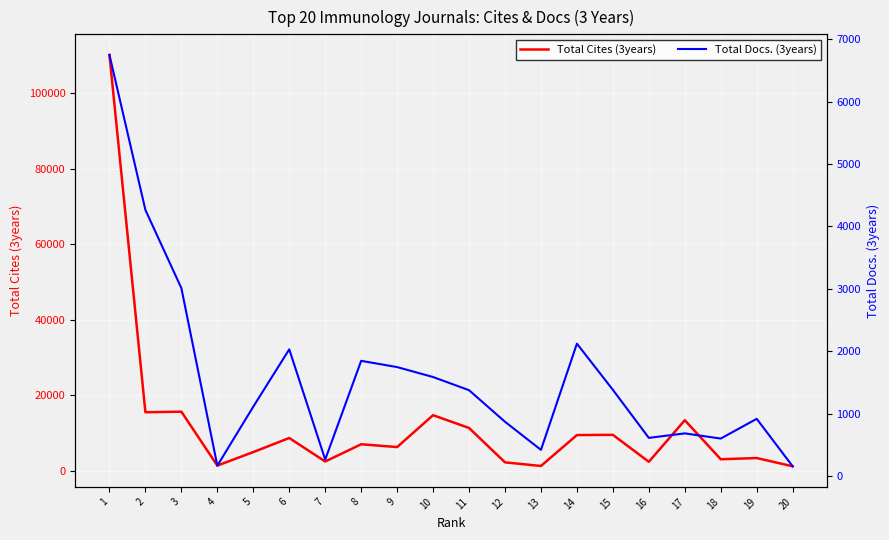

The value of Total Cites (3years) at 7 is 2484. True or false?

True